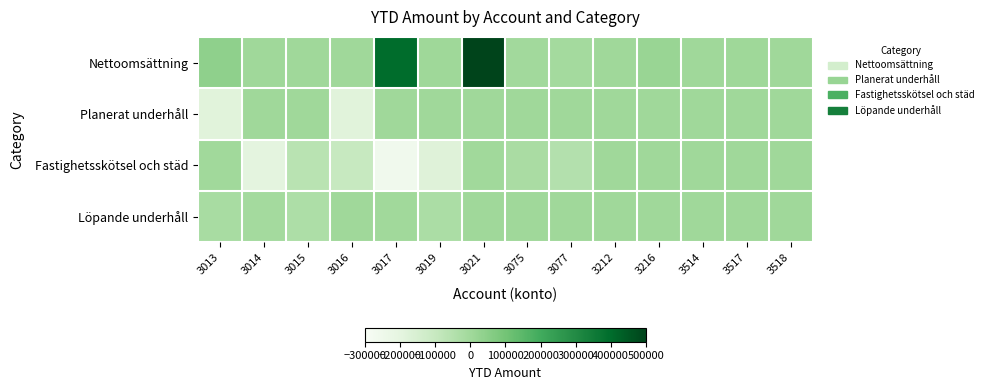

Which series has the largest range (max minus min)?

Nettoomsättning